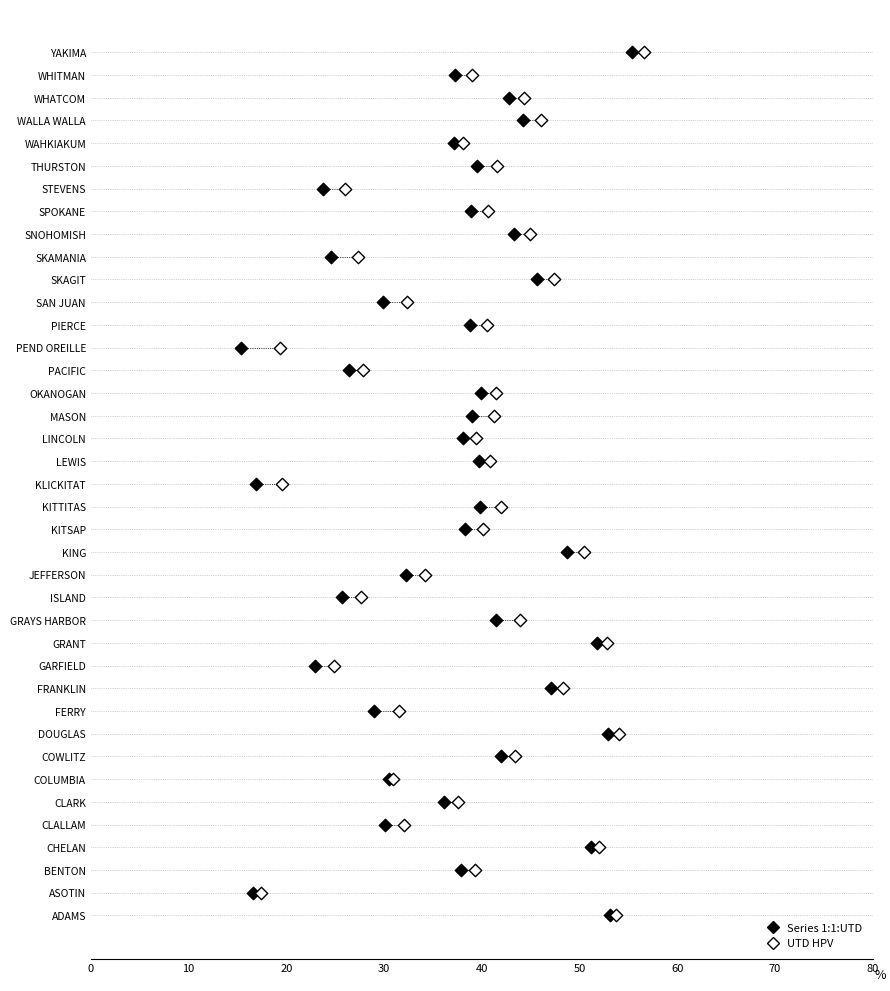

What are all the series names shown in the legend?

Series 1:1:UTD, UTD HPV